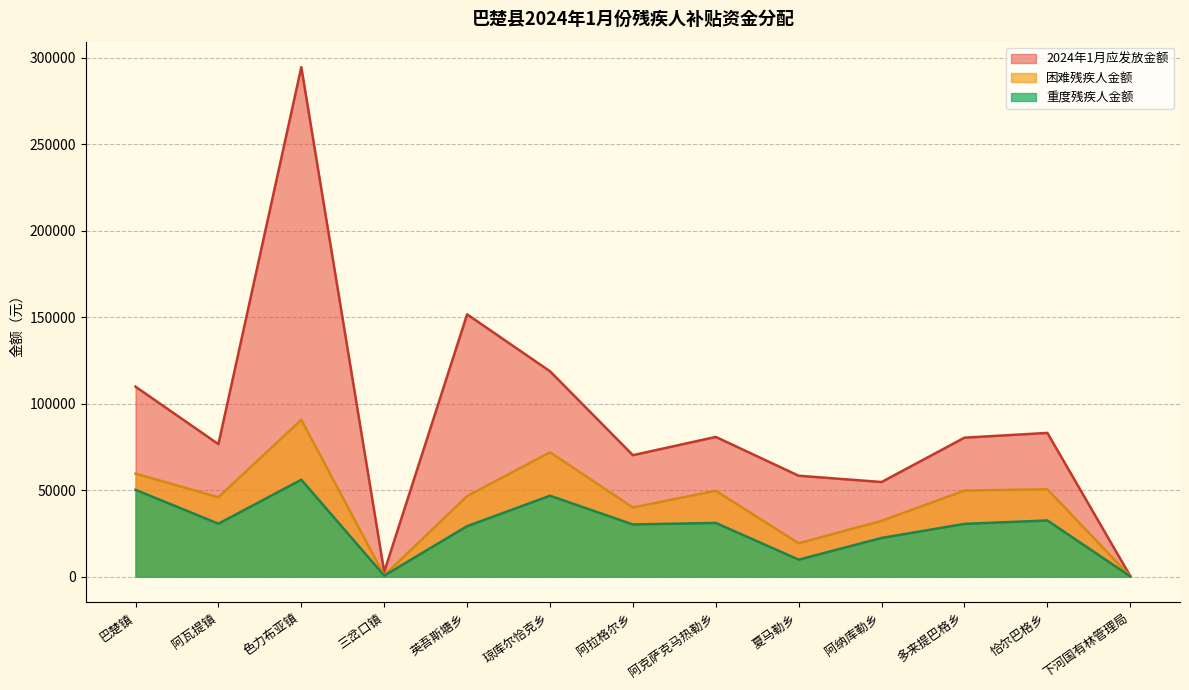

How many data points in 困难残疾人金额 are less than 46640?

6